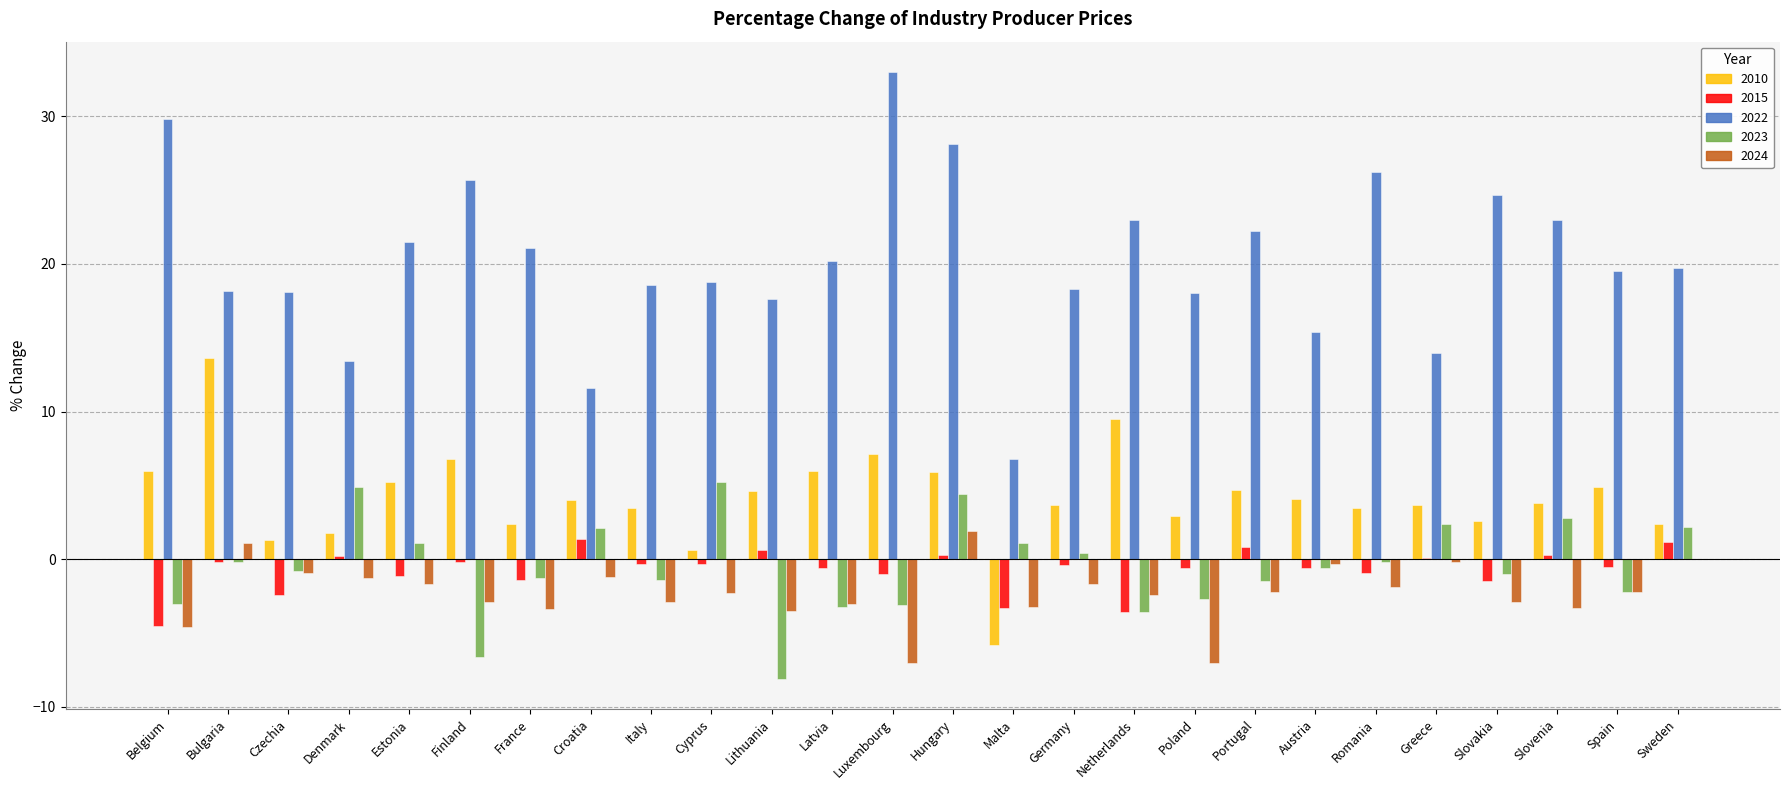

The 2015 series shows -3.3 at Malta. True or false?

True